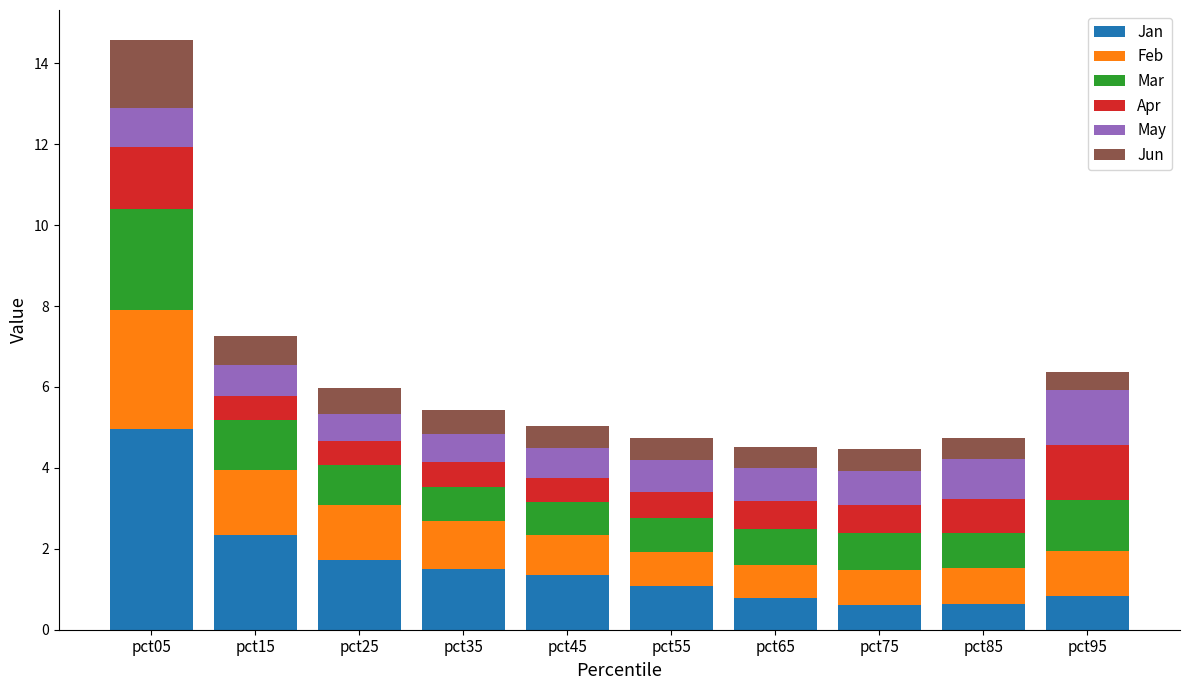

At which category is the sum across all series the highest?

pct05